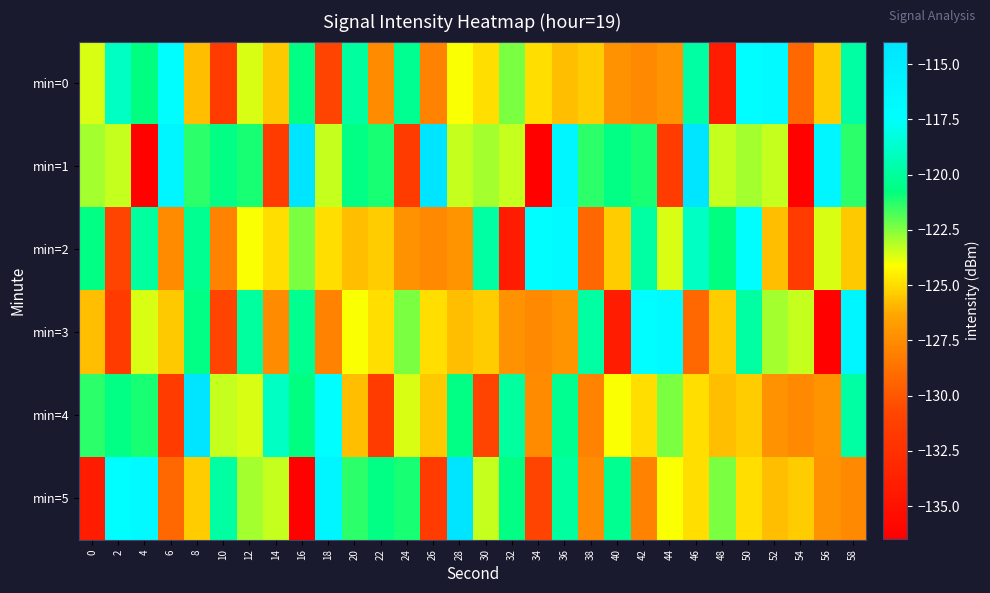

Rank the series at 42 from lowest to highest value.

min=5, min=0, min=4, min=1, min=2, min=3